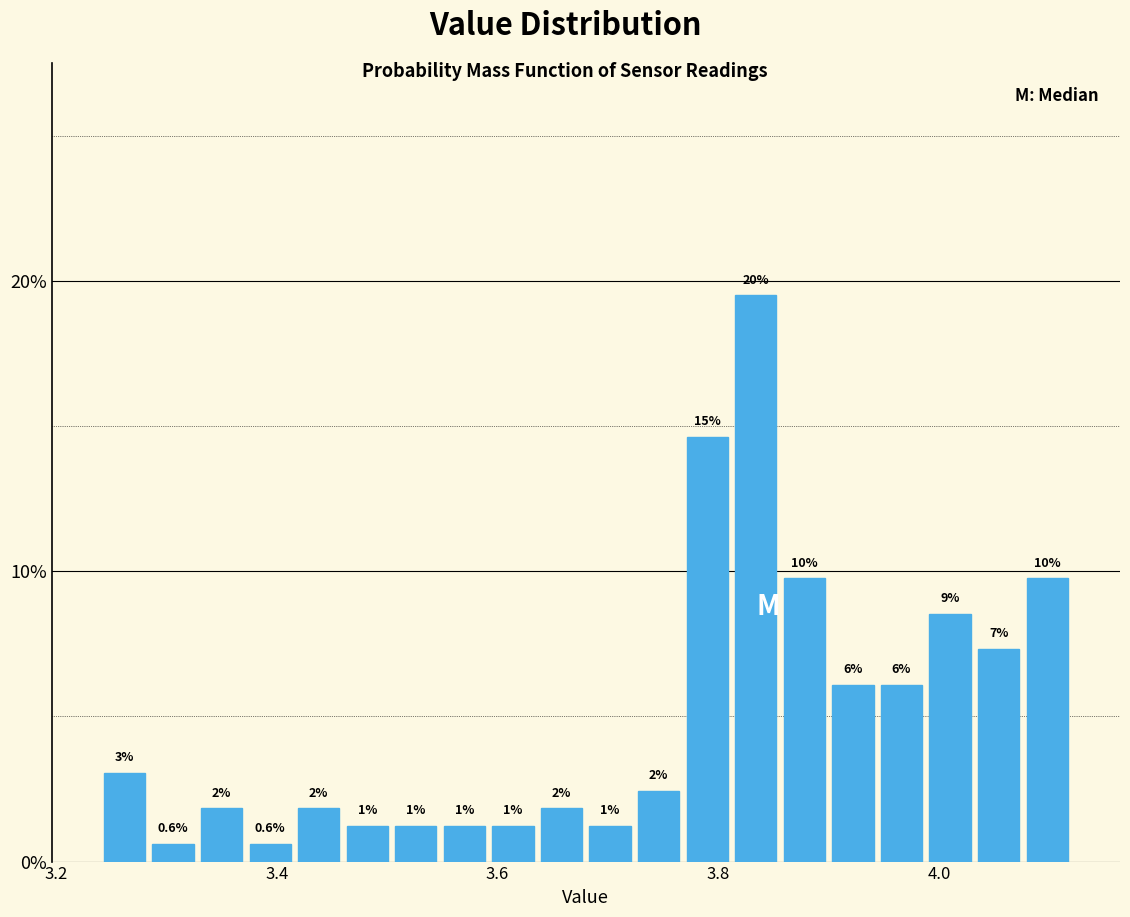

Around what value on the x-axis is the tallest bar? Give the approximate position of its centre, as read against the axis.

3.84